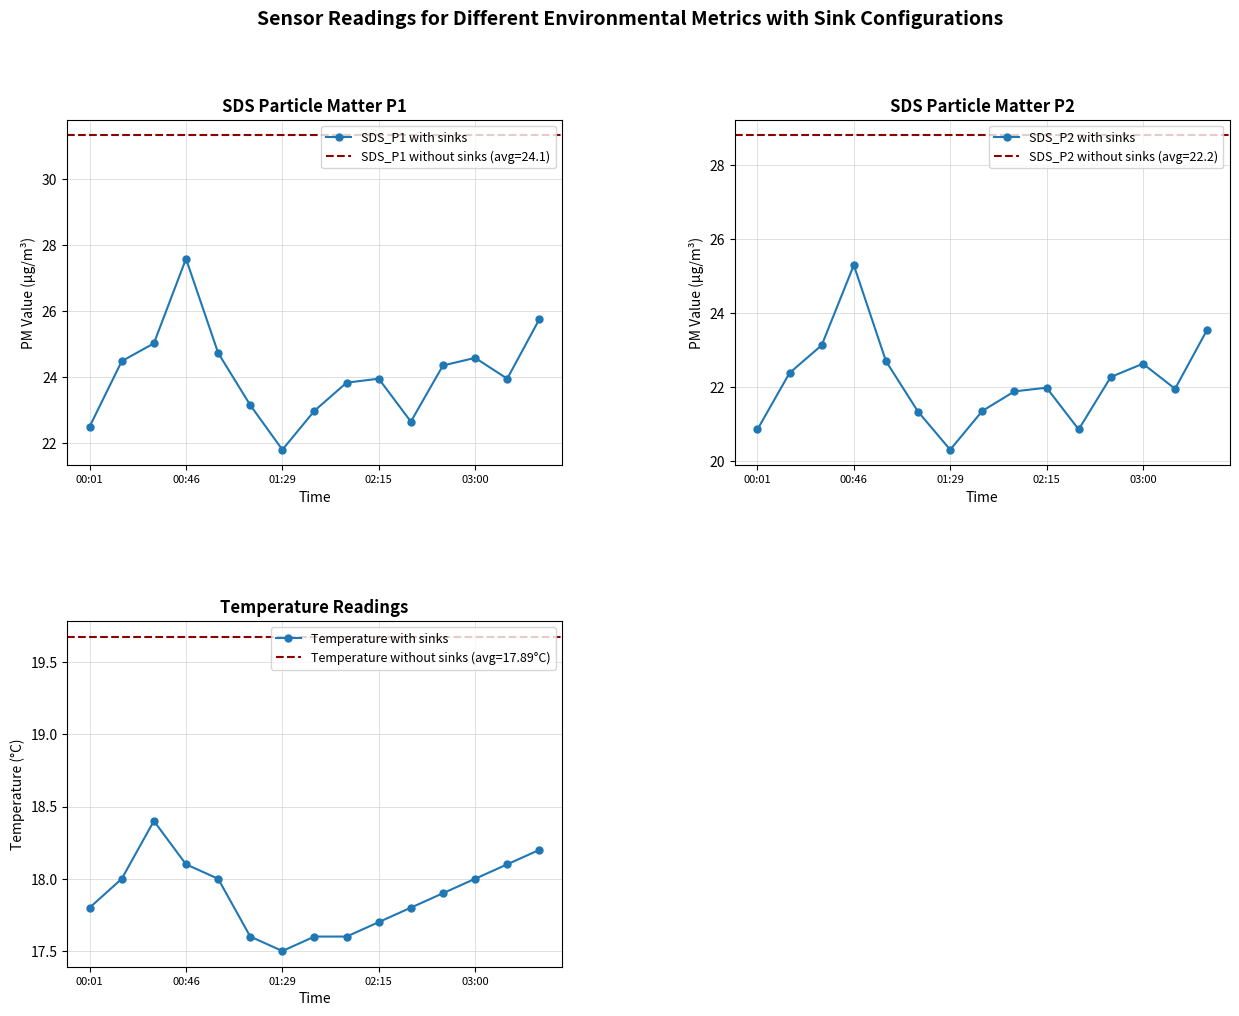

The SDS_P2 with sinks series shows 32.6 at 8. True or false?

False